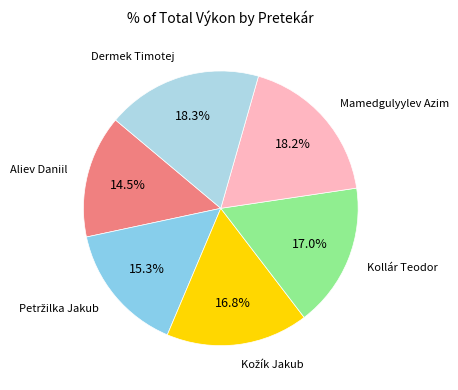

What is the ratio of the value at Mamedgulyylev Azim to the value at Kollár Teodor?

1.1